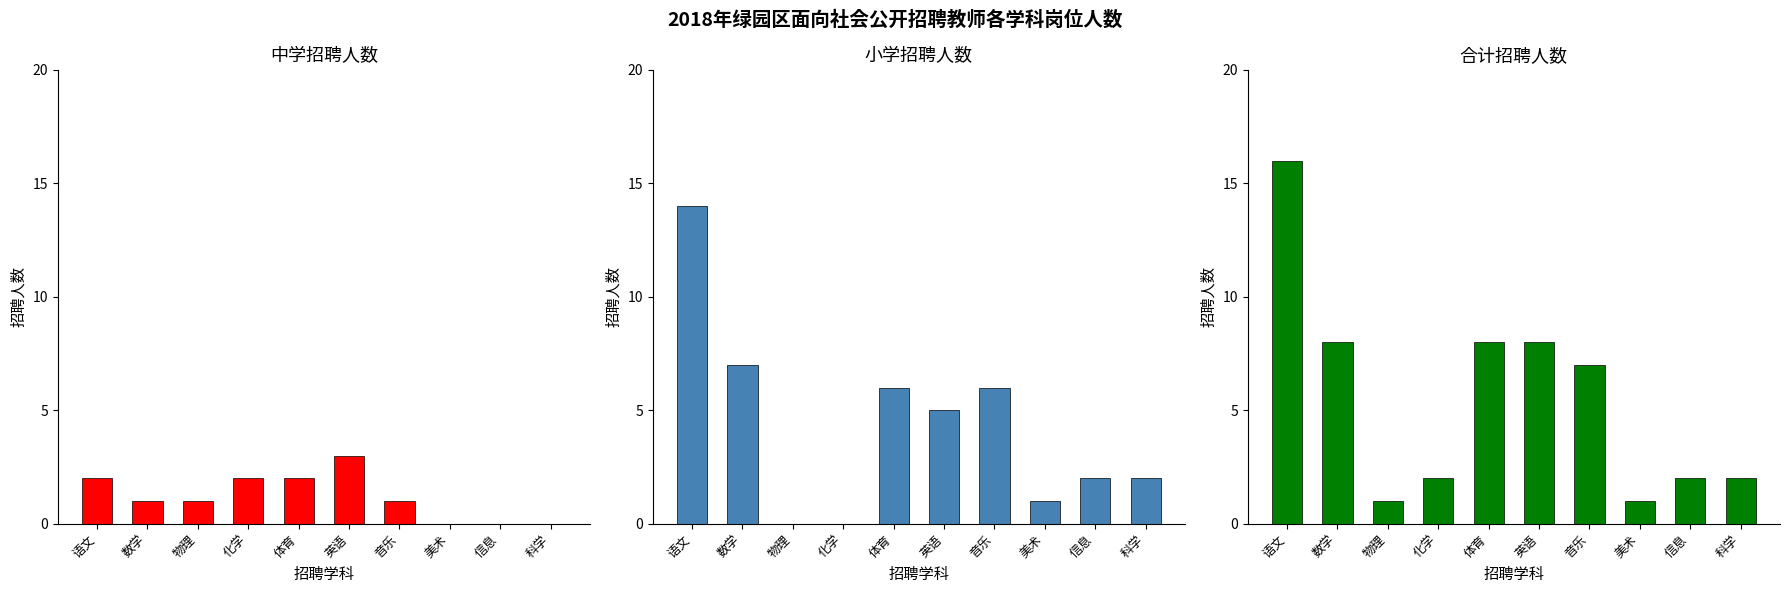

How many data points does each series have?

10